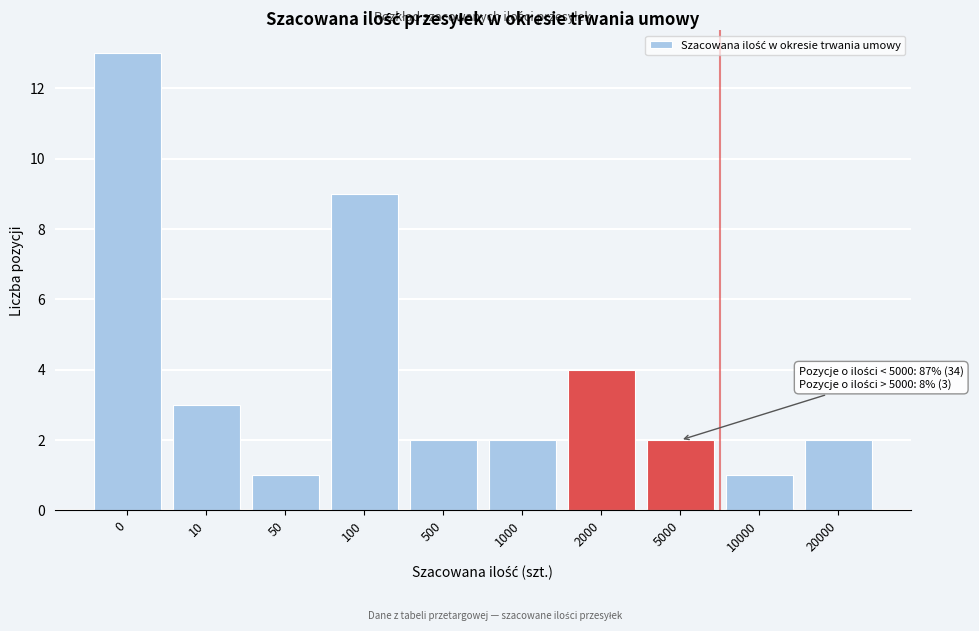

Reading right to left, transcribe all the data shown in this chart.

20000=2	10000=1	5000=2	2000=4	1000=2	500=2	100=9	50=1	10=3	0=13